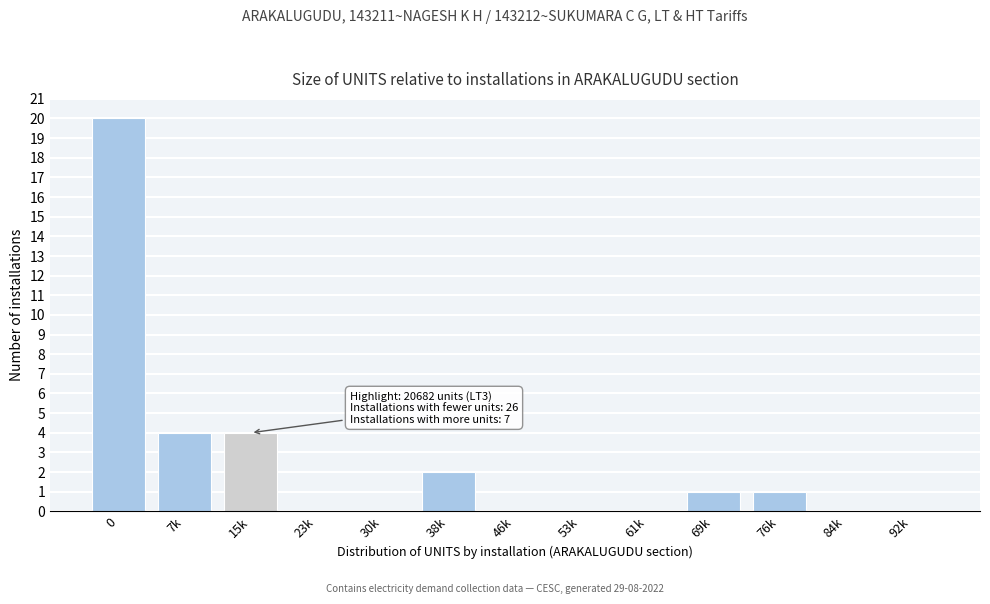

Reading right to left, list all the values displayed in this chart.

92k=0	84k=0	76k=1	69k=1	61k=0	53k=0	46k=0	38k=2	30k=0	23k=0	15k=4	7k=4	0=20